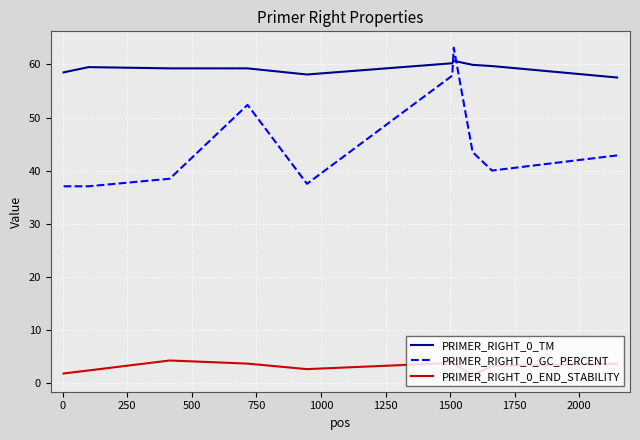

Which series has the largest range (max minus min)?

PRIMER_RIGHT_0_GC_PERCENT